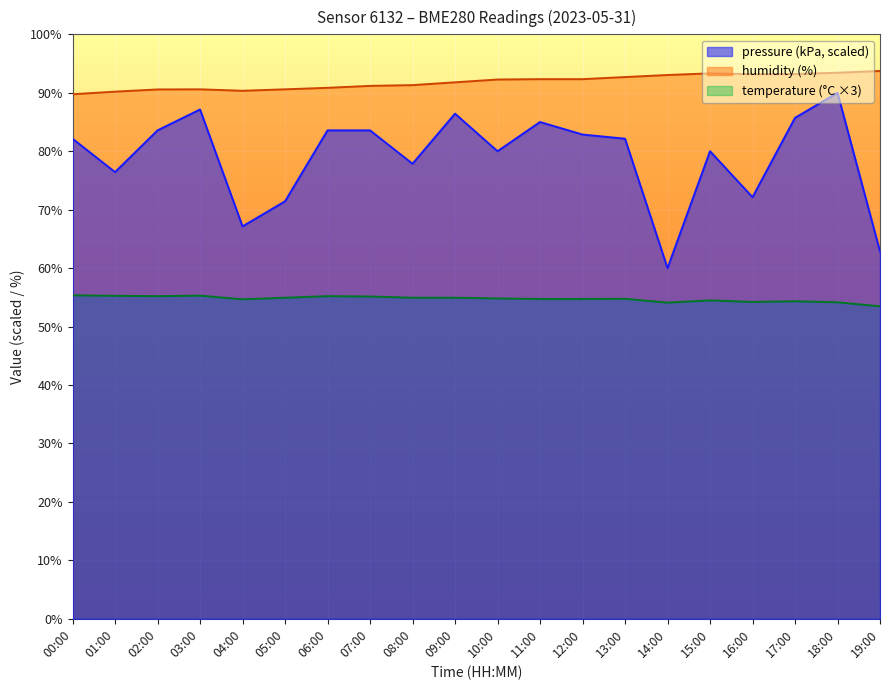

How many lines are shown in the chart?

3